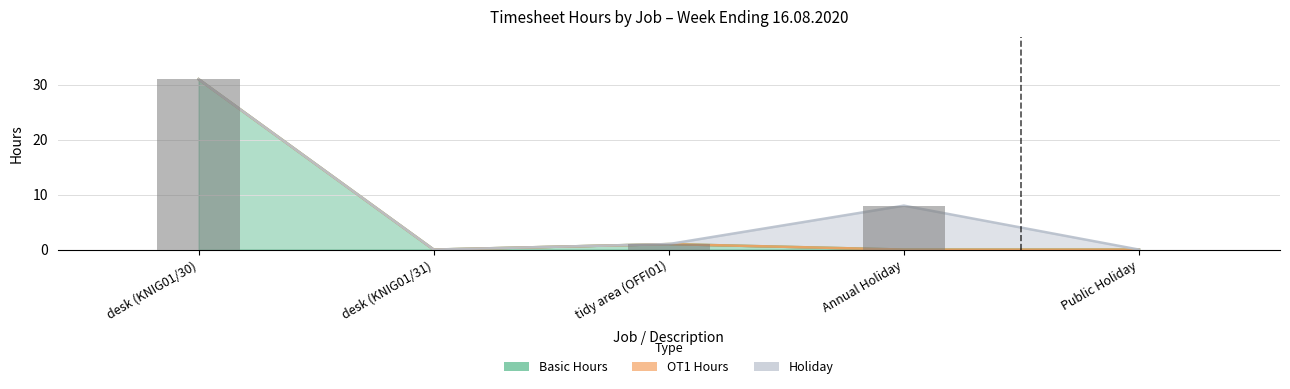

Rank the series at Annual Holiday from highest to lowest value.

Holiday, Basic, OT1